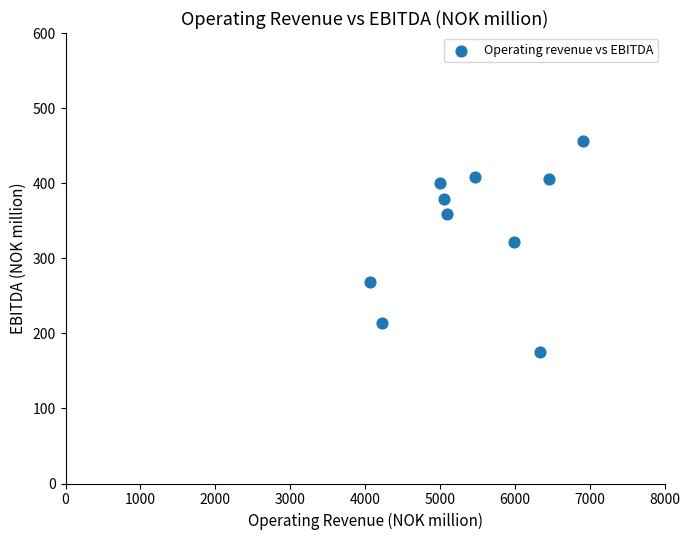

What Y value in the scatter plot is closest to 315?

322.1